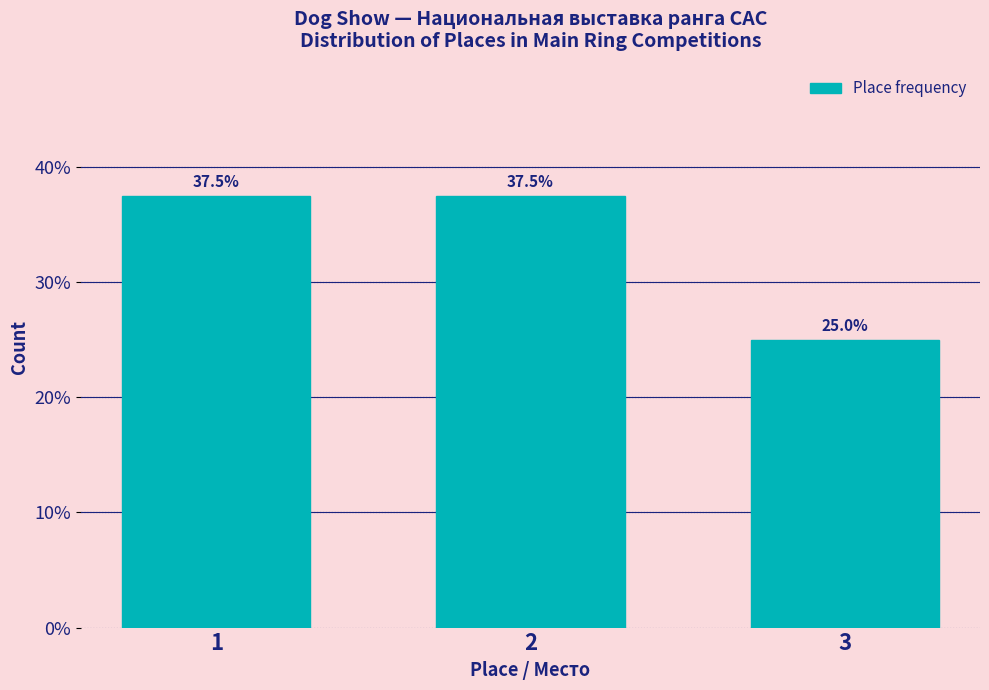

Reading right to left, what are all the values shown in this chart?

25.0	37.5	37.5